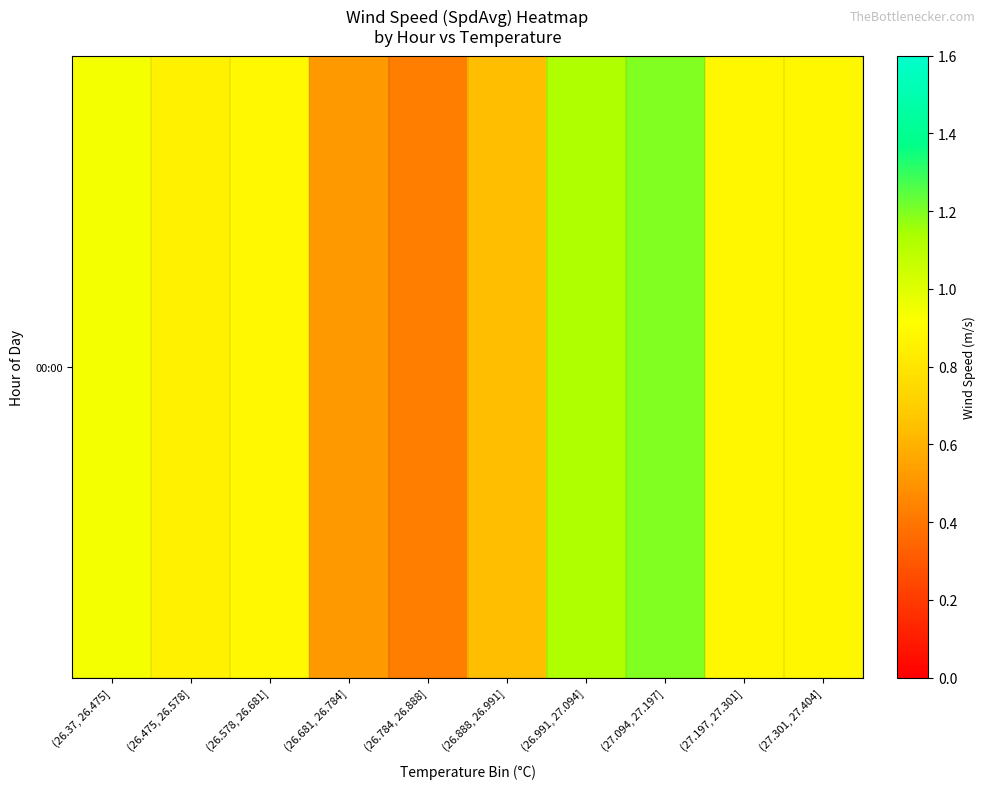

Between (26.578, 26.681] and (26.991, 27.094], which is larger?

(26.991, 27.094]